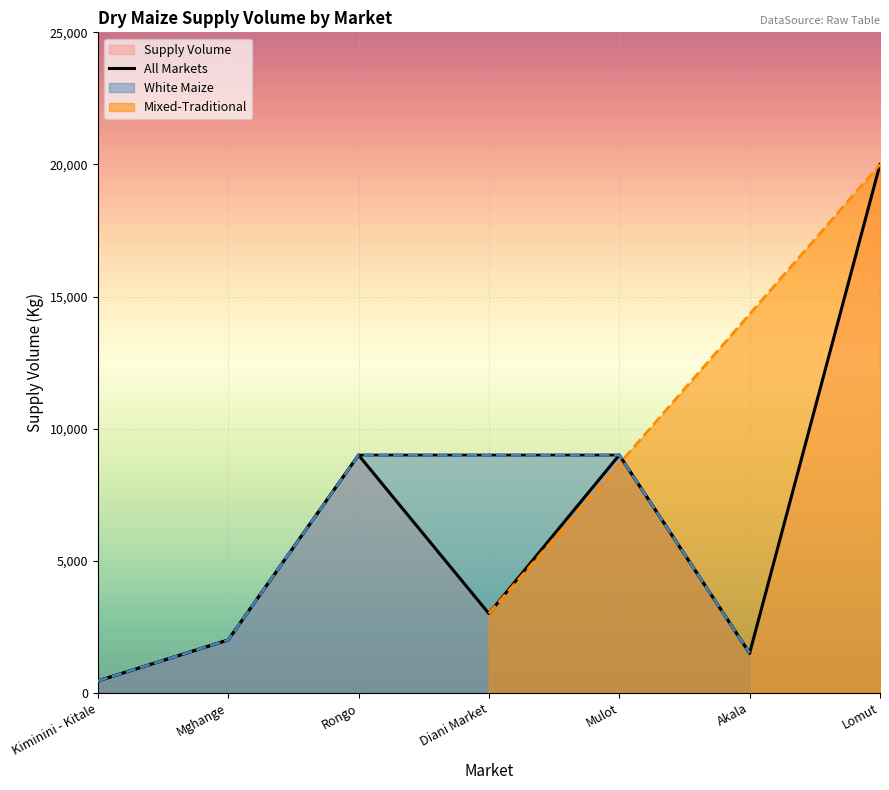

True or false: the data shows 1500 at Akala.

True